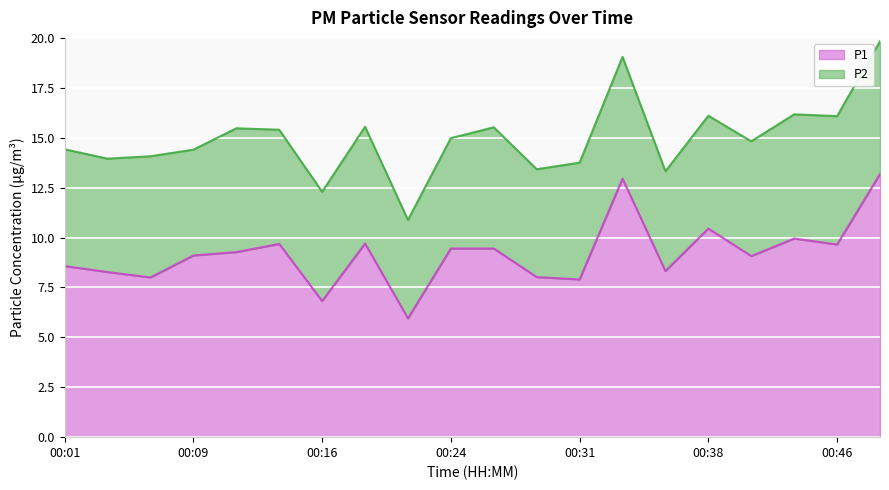

What is the difference between the values at 00:09 and 00:38?

1.3